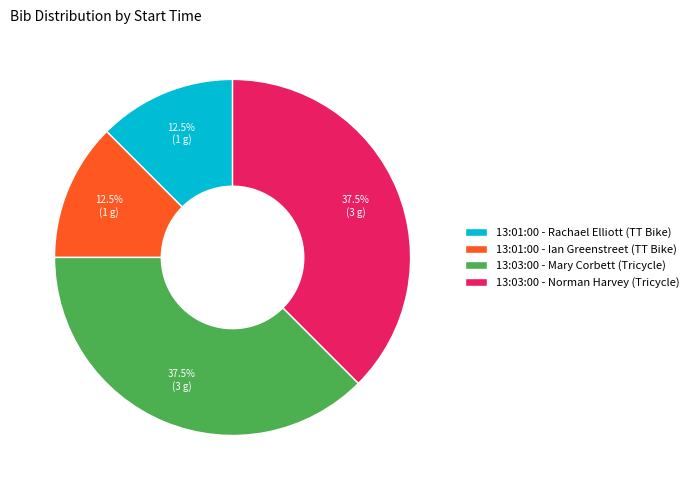

How much of the chart is everything except 13:03:00 - Norman Harvey (Tricycle)?

62.5%